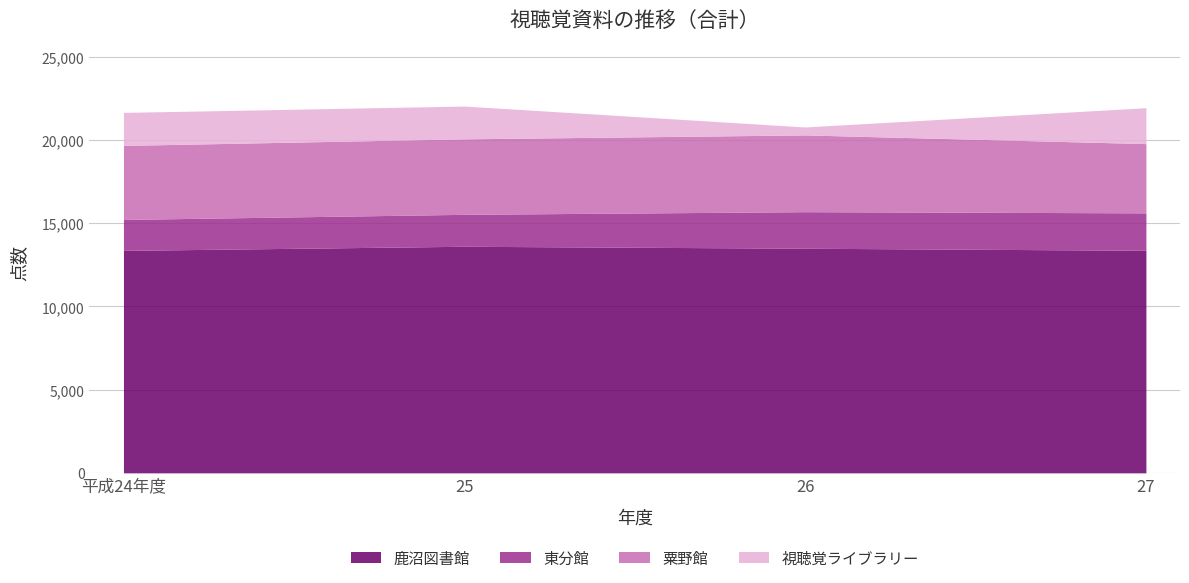

Count the 粟野館 values in the range 4446 to 4612.

3